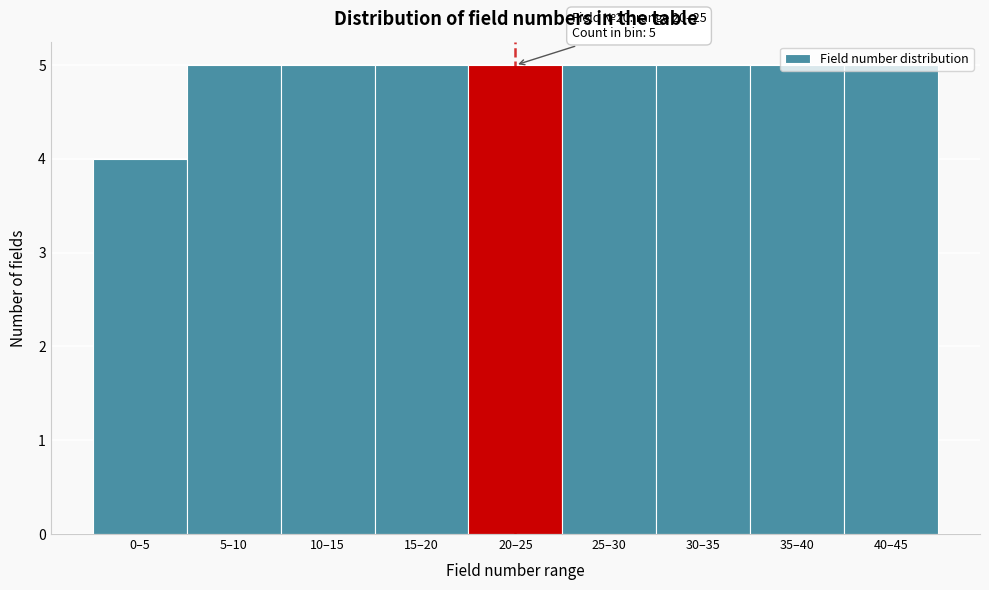

The value at 20–25 is 5. True or false?

True